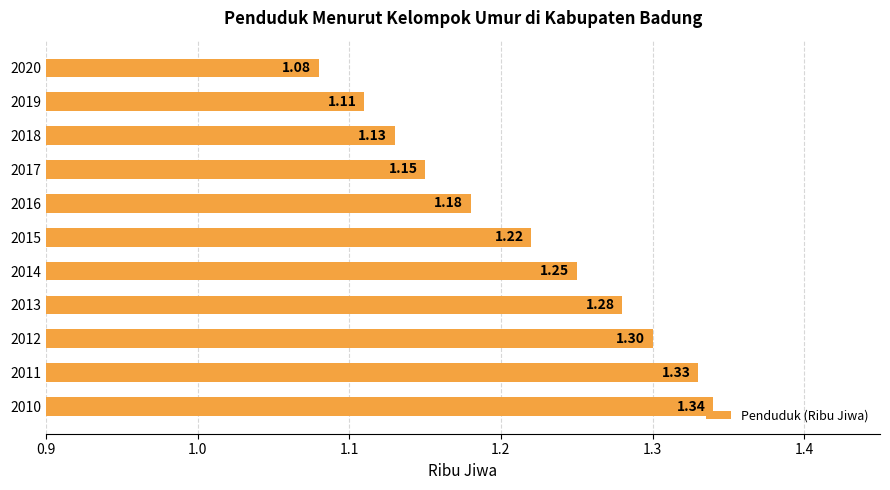

What is the difference between the maximum and minimum values?

0.3